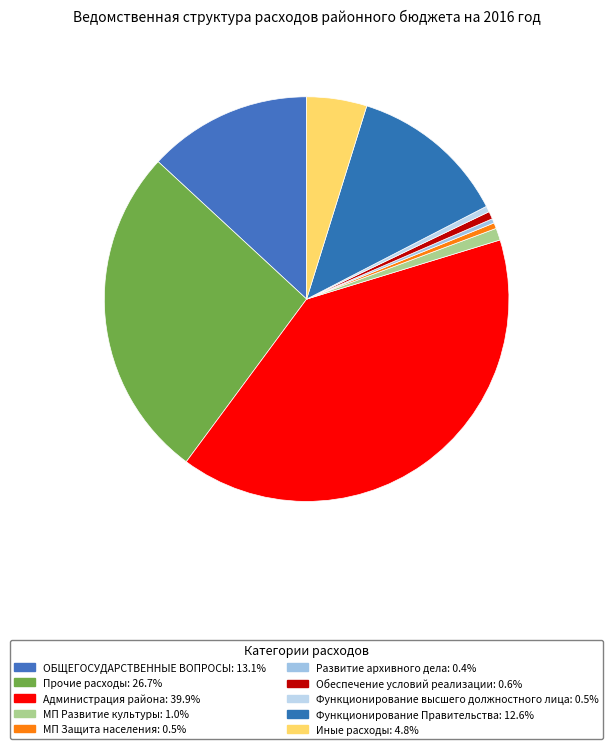

What percentage is the Обеспечение условий реализации slice, to the nearest percent?

1%